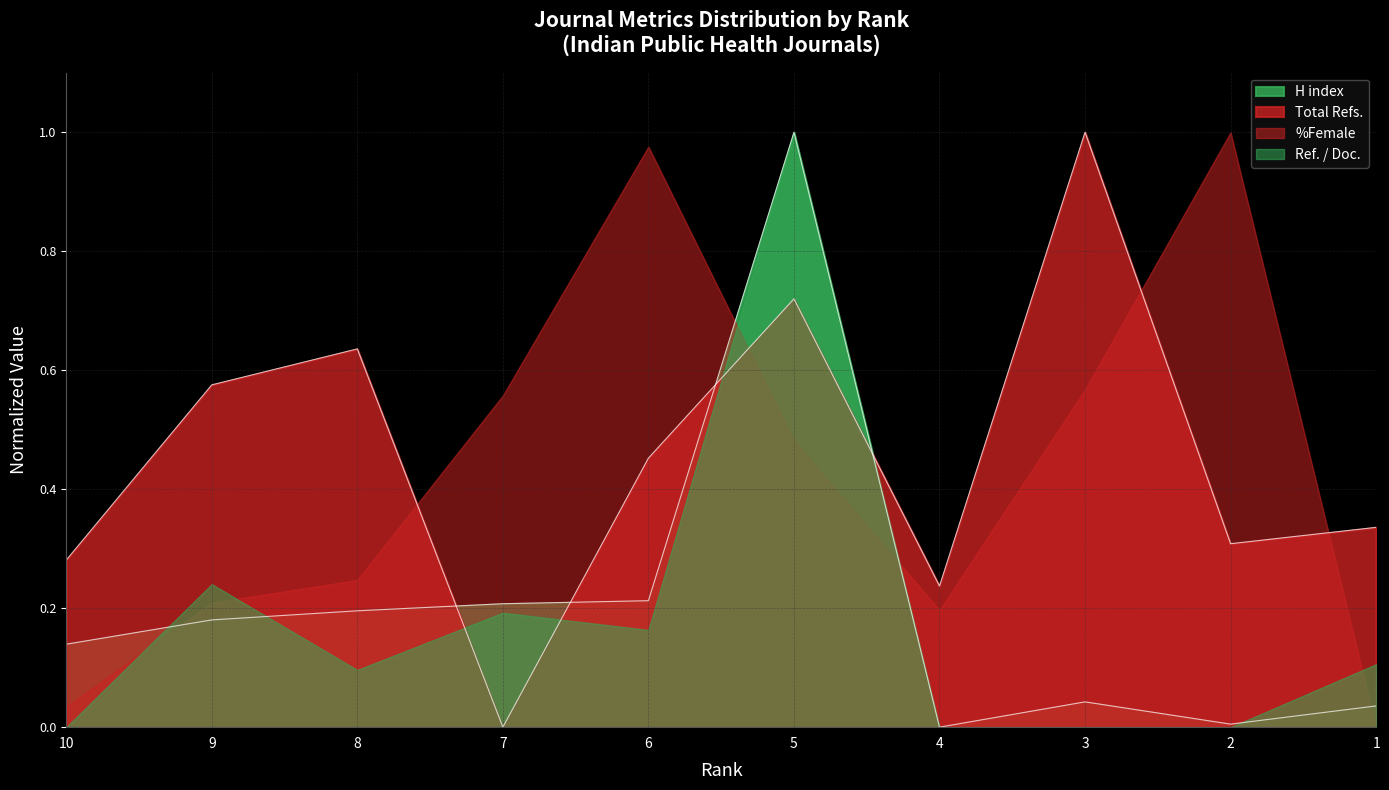

Which category has the lowest value in the Total Refs. series?

7